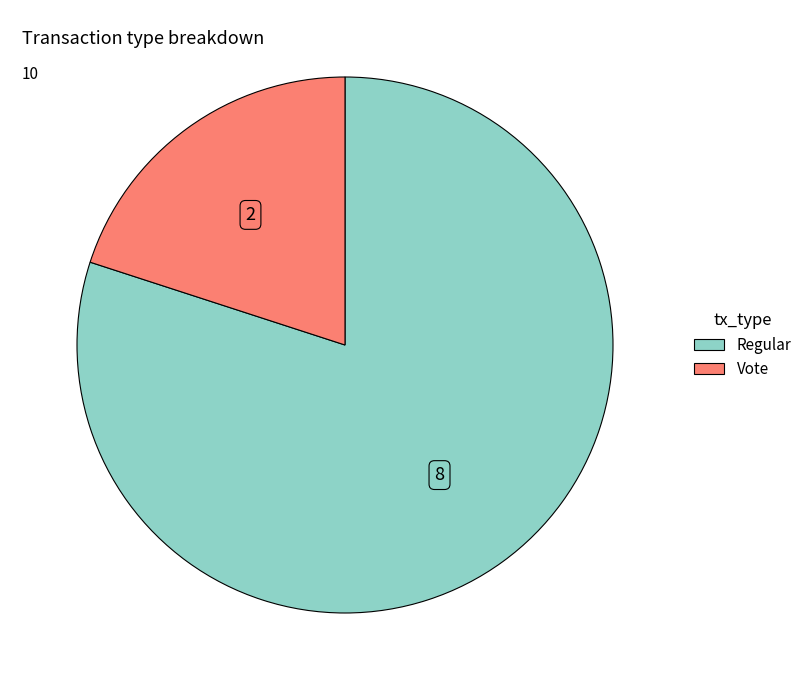

Which has a higher value, Regular or Vote?

Regular